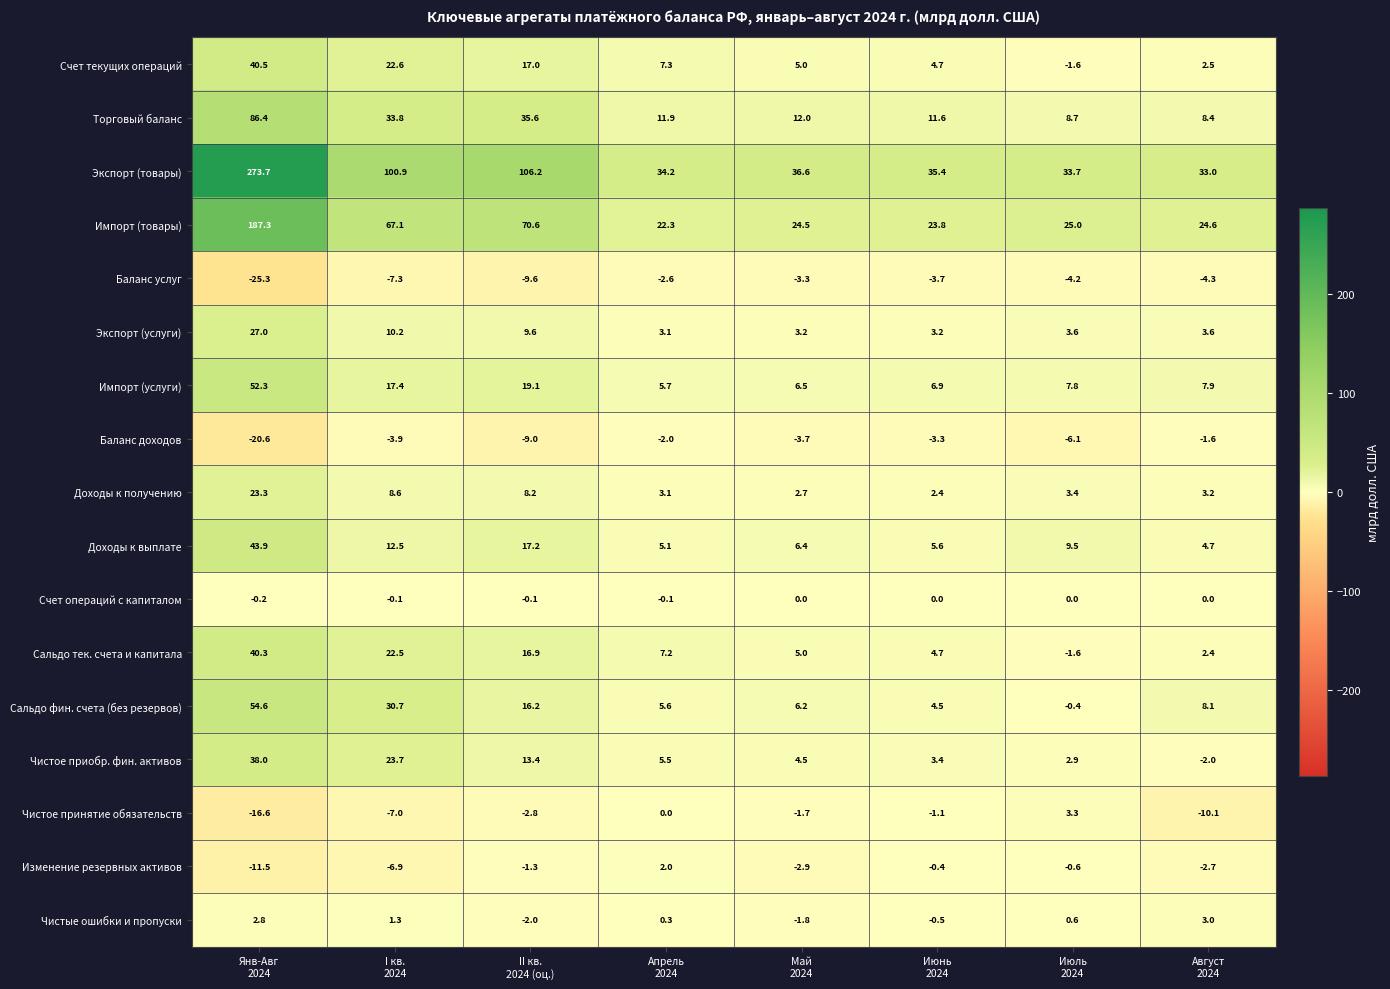

At how many categories does at least one series exceed 204?

1